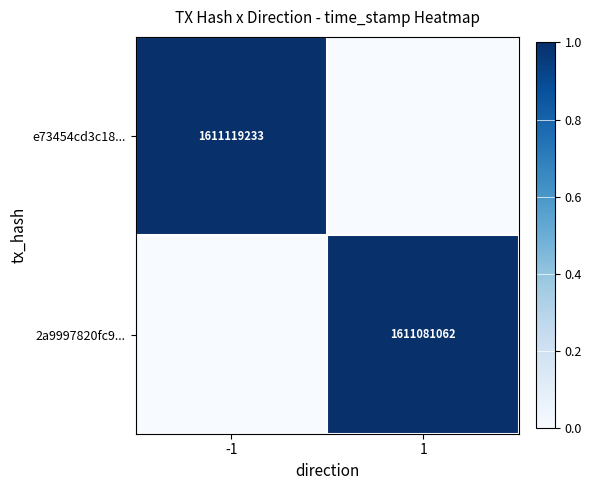

How many series are shown in this chart?

2